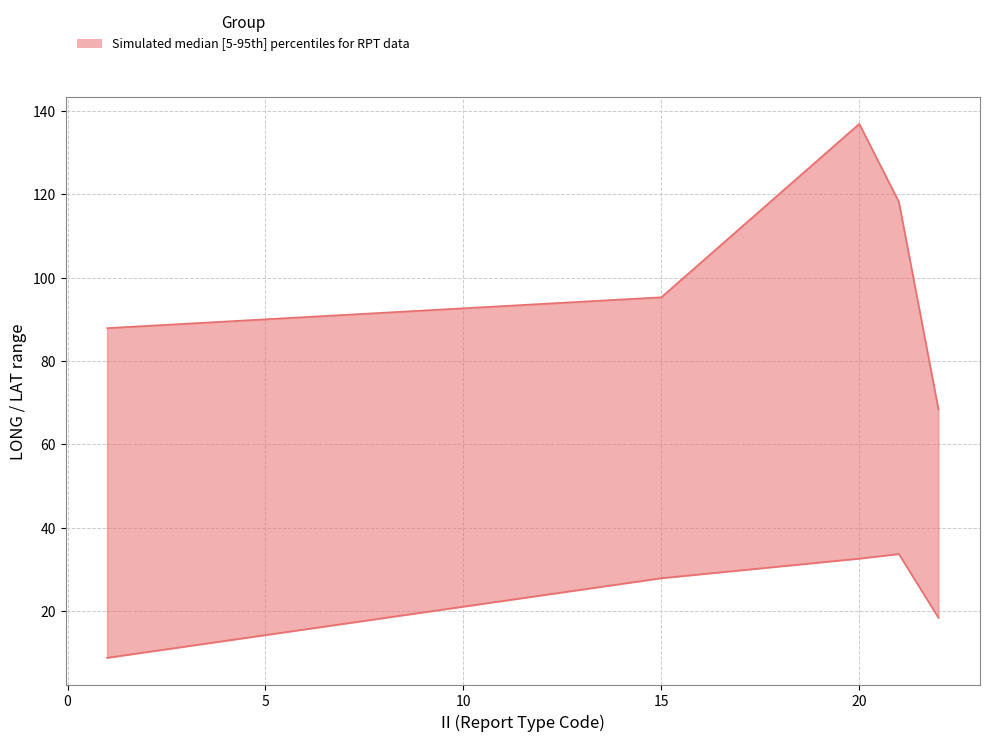

What is the value of the lower point at the 15th from the left?

27.9